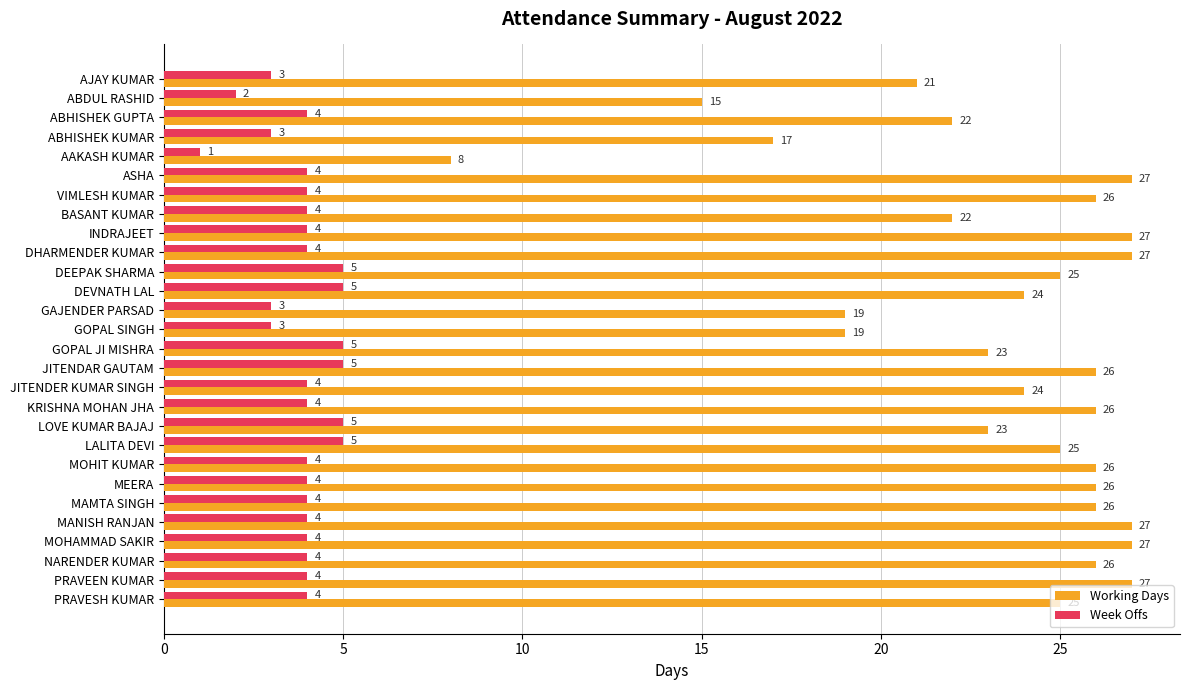

Which series has the largest total across all categories?

Working Days